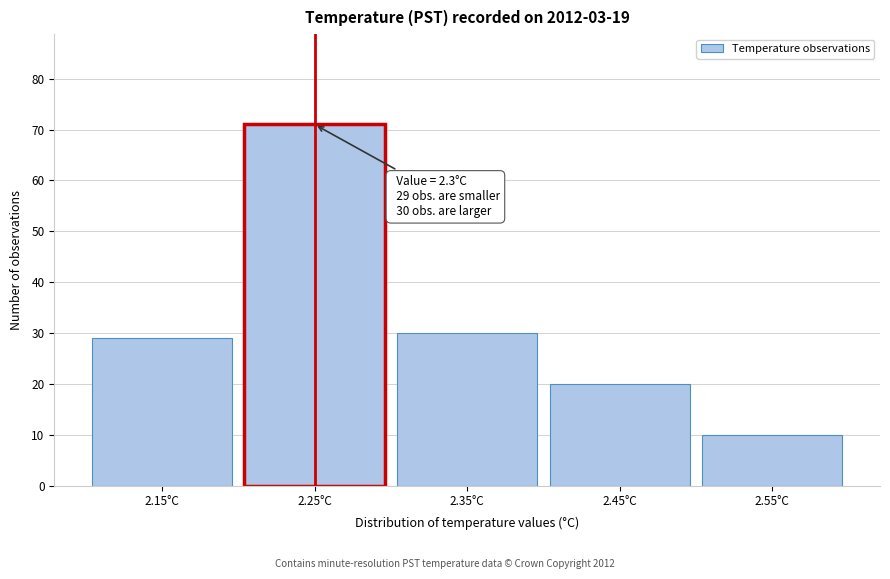

Reading left to right, transcribe all the data shown in this chart.

2.15°C=29	2.25°C=71	2.35°C=30	2.45°C=20	2.55°C=10